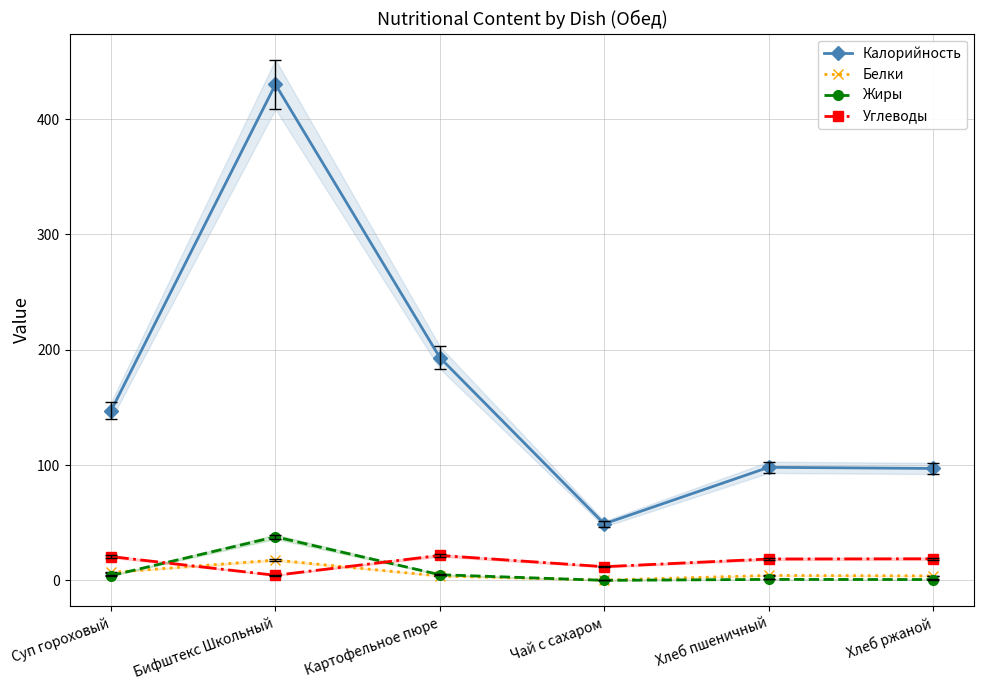

What is the approximate value of Калорийность at Картофельное пюре?

193.1